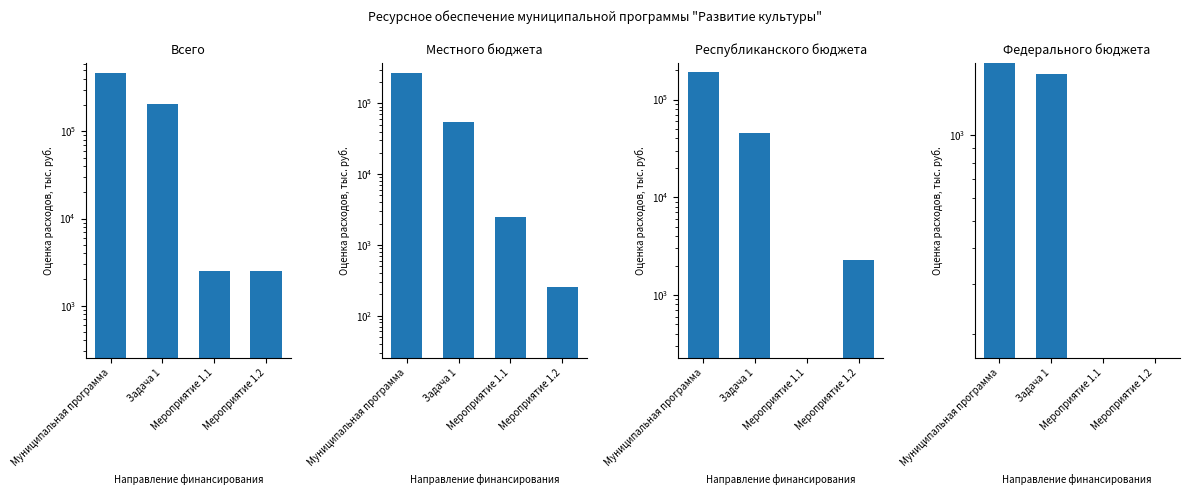

How many bars are there in each group?

4